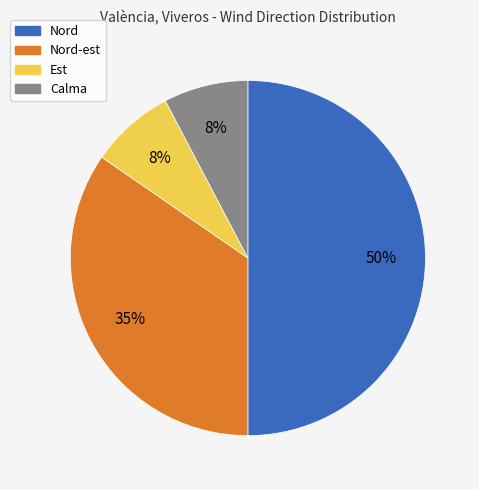

To the nearest percent, what is the average slice percentage?

25%